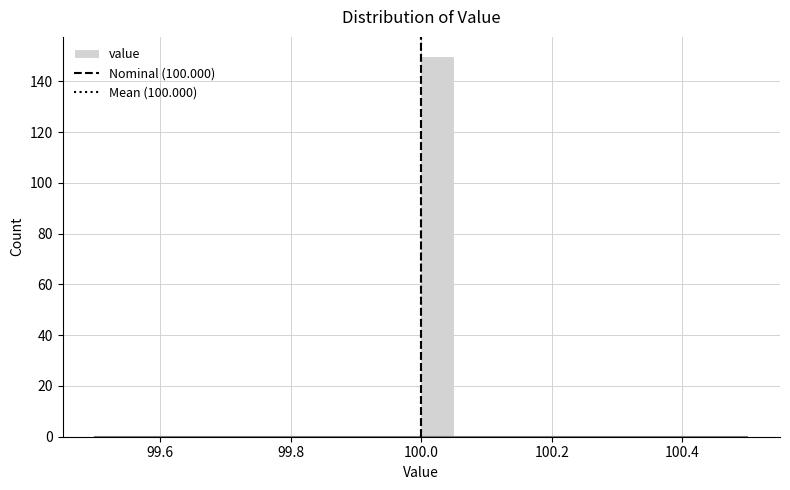

Read against the x-axis, roughly where is the centre of the tallest bar?

100.02